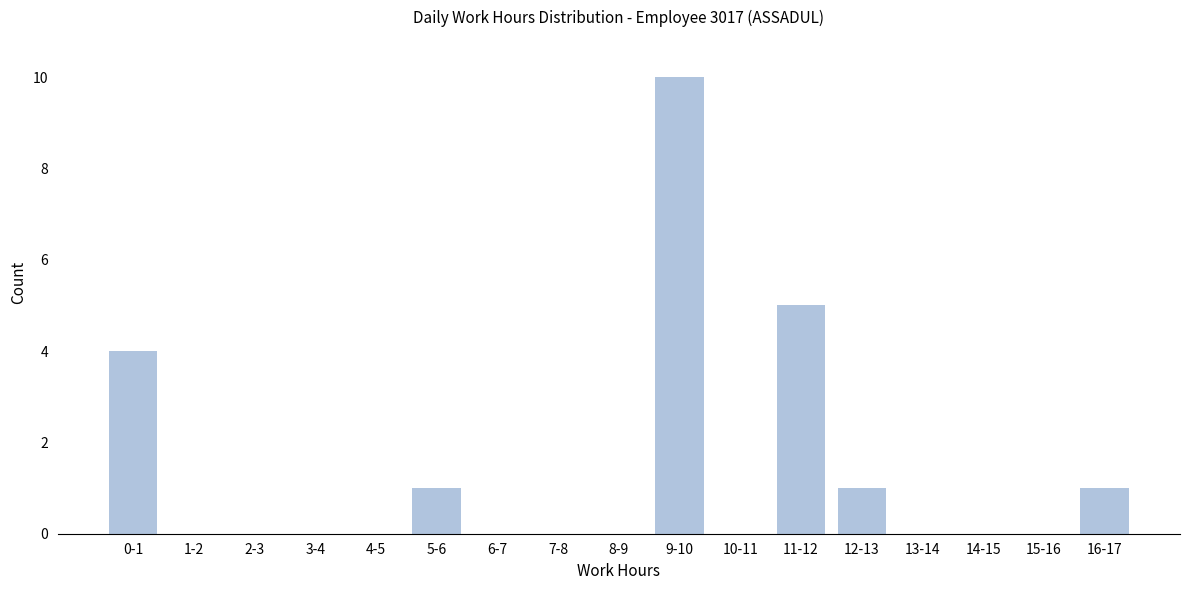

Reading right to left, what are all the values shown in this chart?

16-17=1	15-16=0	14-15=0	13-14=0	12-13=1	11-12=5	10-11=0	9-10=10	8-9=0	7-8=0	6-7=0	5-6=1	4-5=0	3-4=0	2-3=0	1-2=0	0-1=4